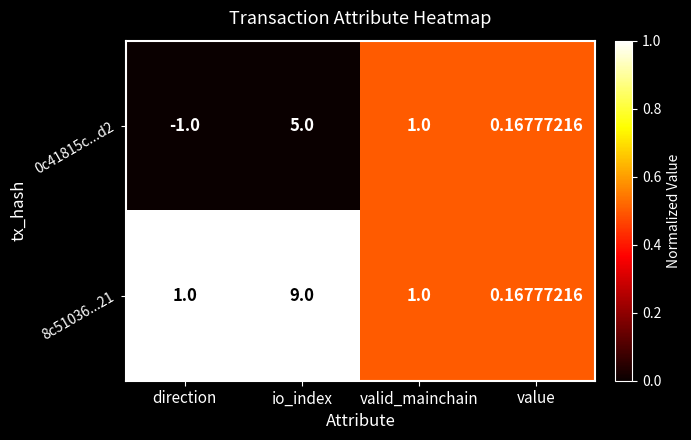

Which category has the highest value across all series?

io_index